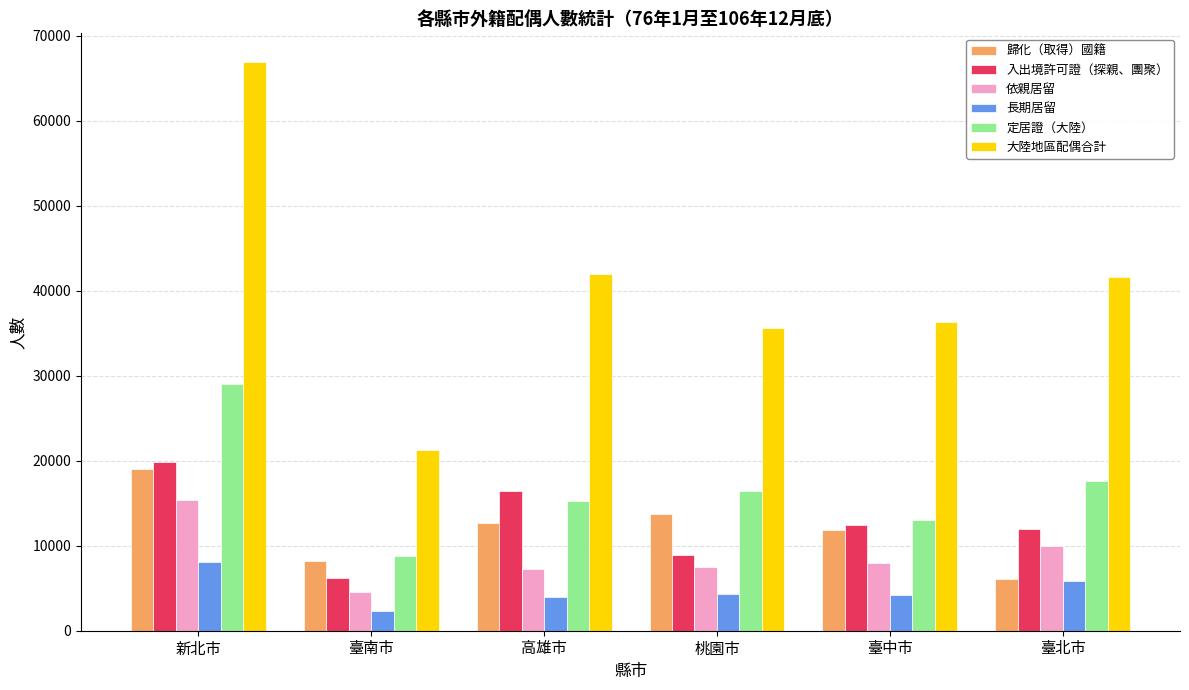

True or false: 入出境許可證（探親、團聚） has a value of 12389 at 臺中市.

True